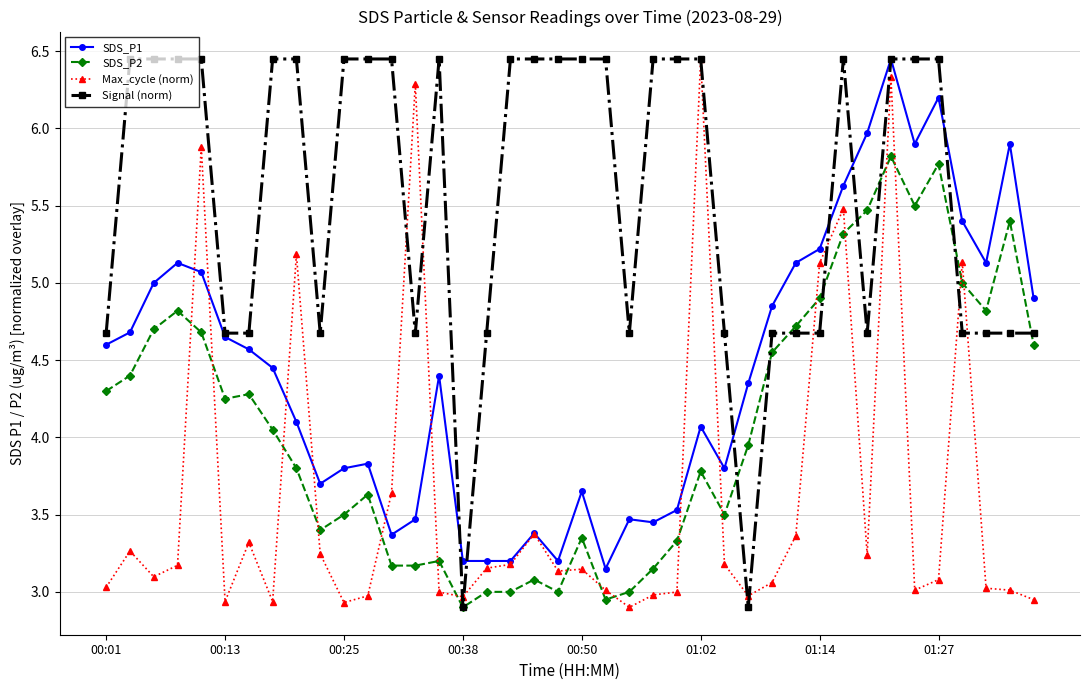

At how many categories does at least one series exceed 4?

39